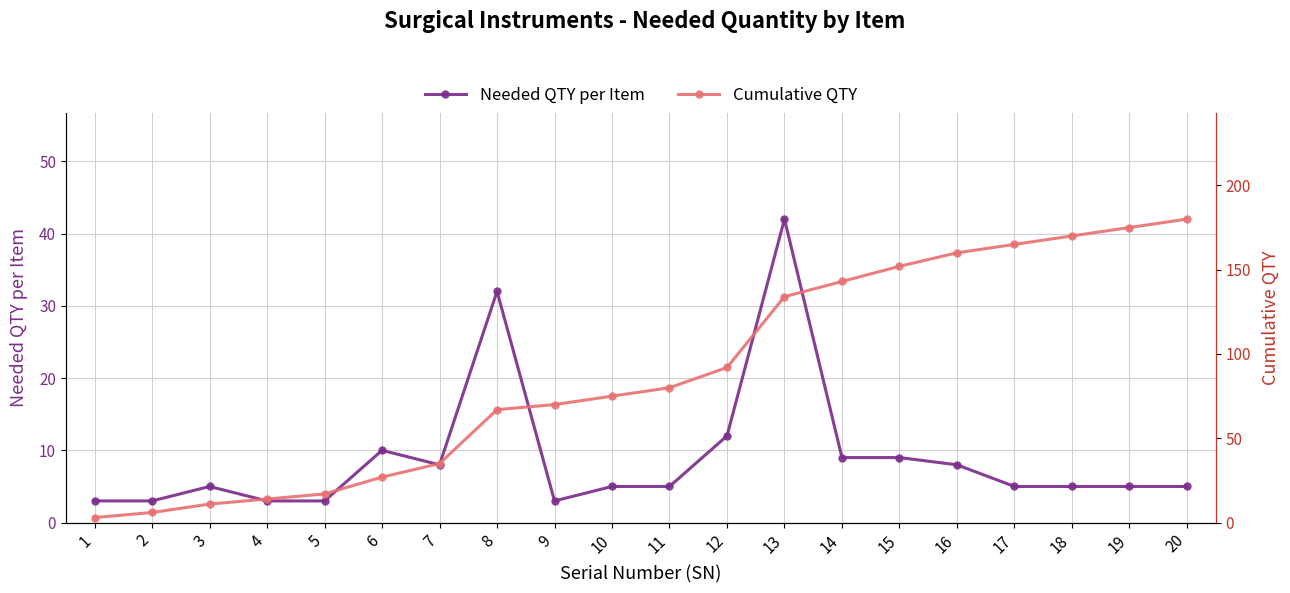

Count the number of categories in the chart.

20